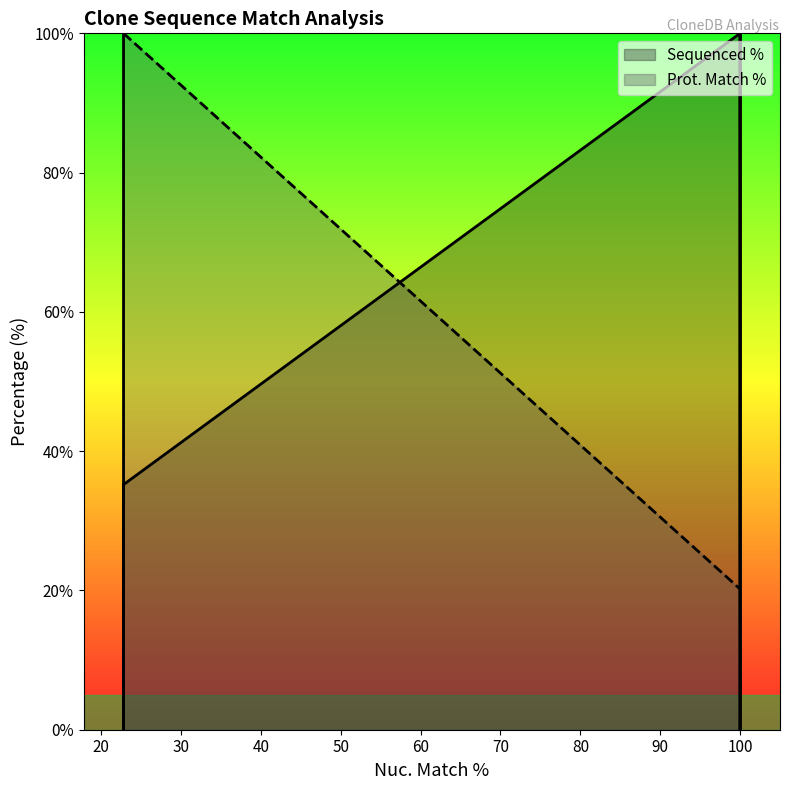

Which series has the largest range (max minus min)?

Sequenced %